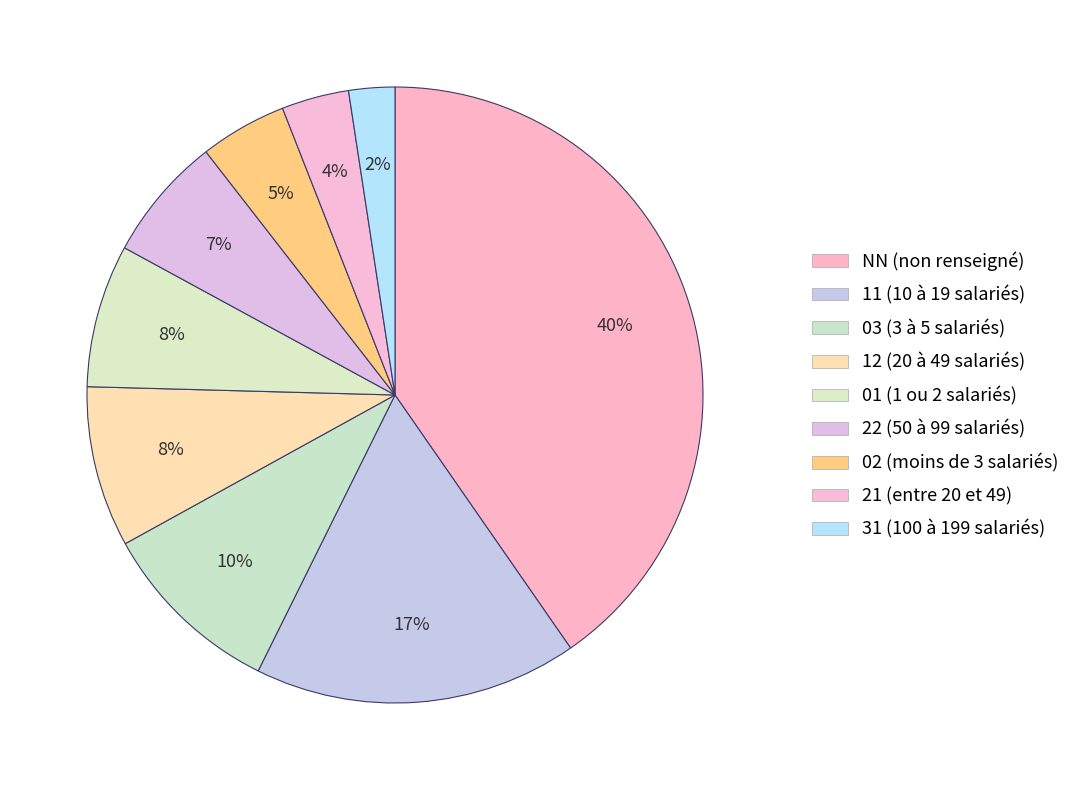

What is the total percentage of 12 and 11?

25.4%